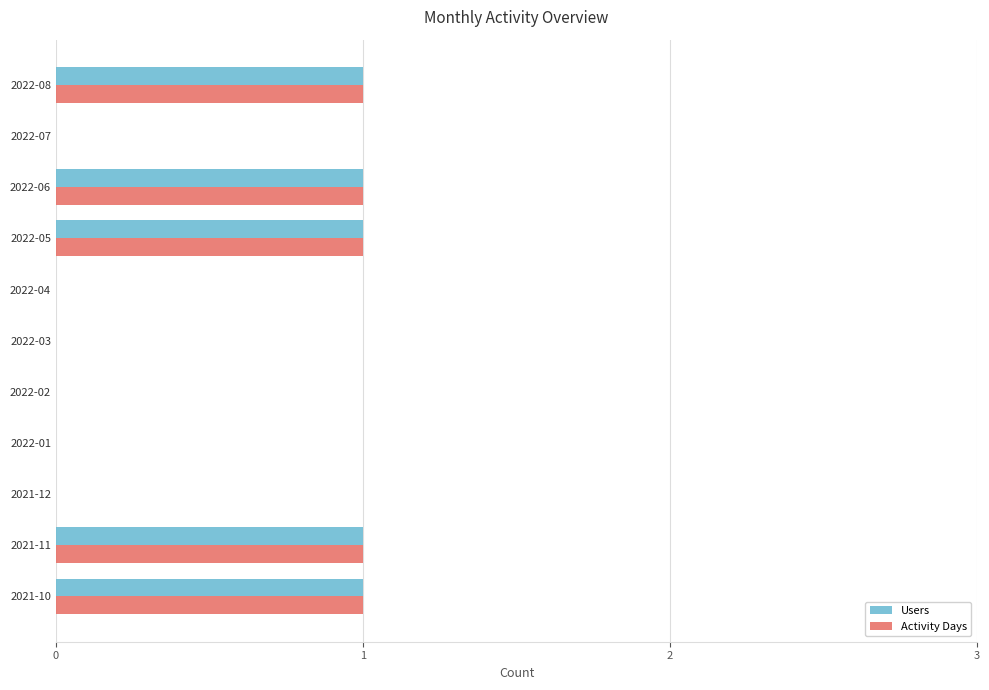

Is the value of Activity Days at 2022-03 greater than the value of Users at 2022-06?

No